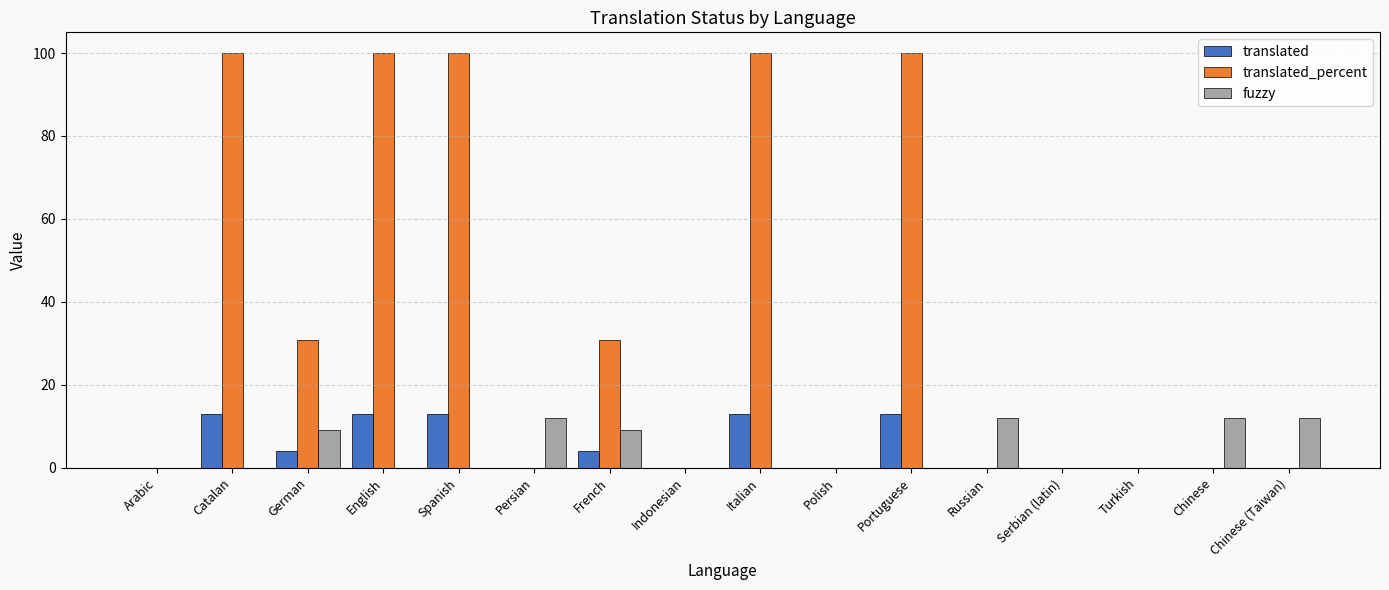

Count the translated values in the range 0 to 13.

16